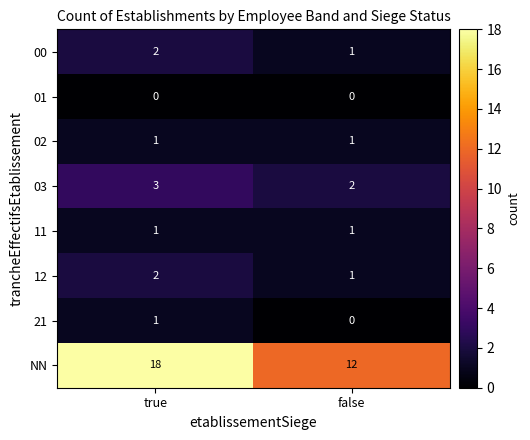

What is the sum of the 03 values at false and true?

5